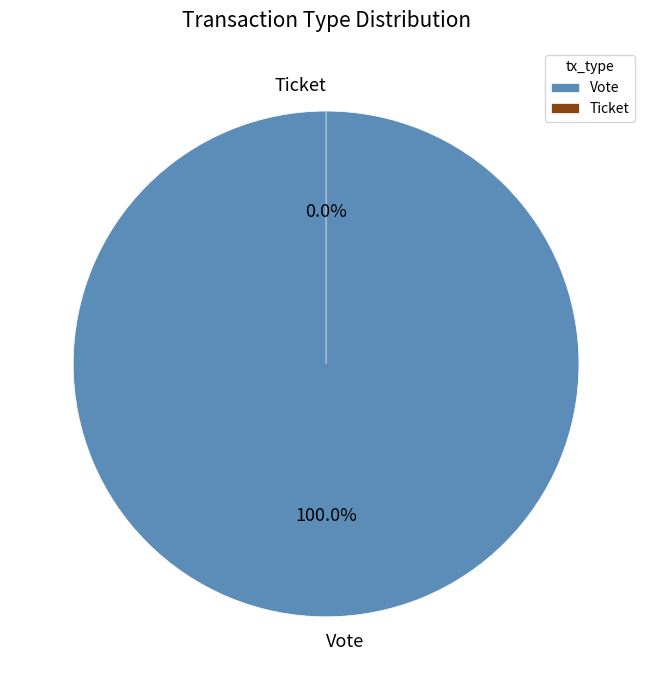

Rank the categories by value from highest to lowest.

Vote, Ticket